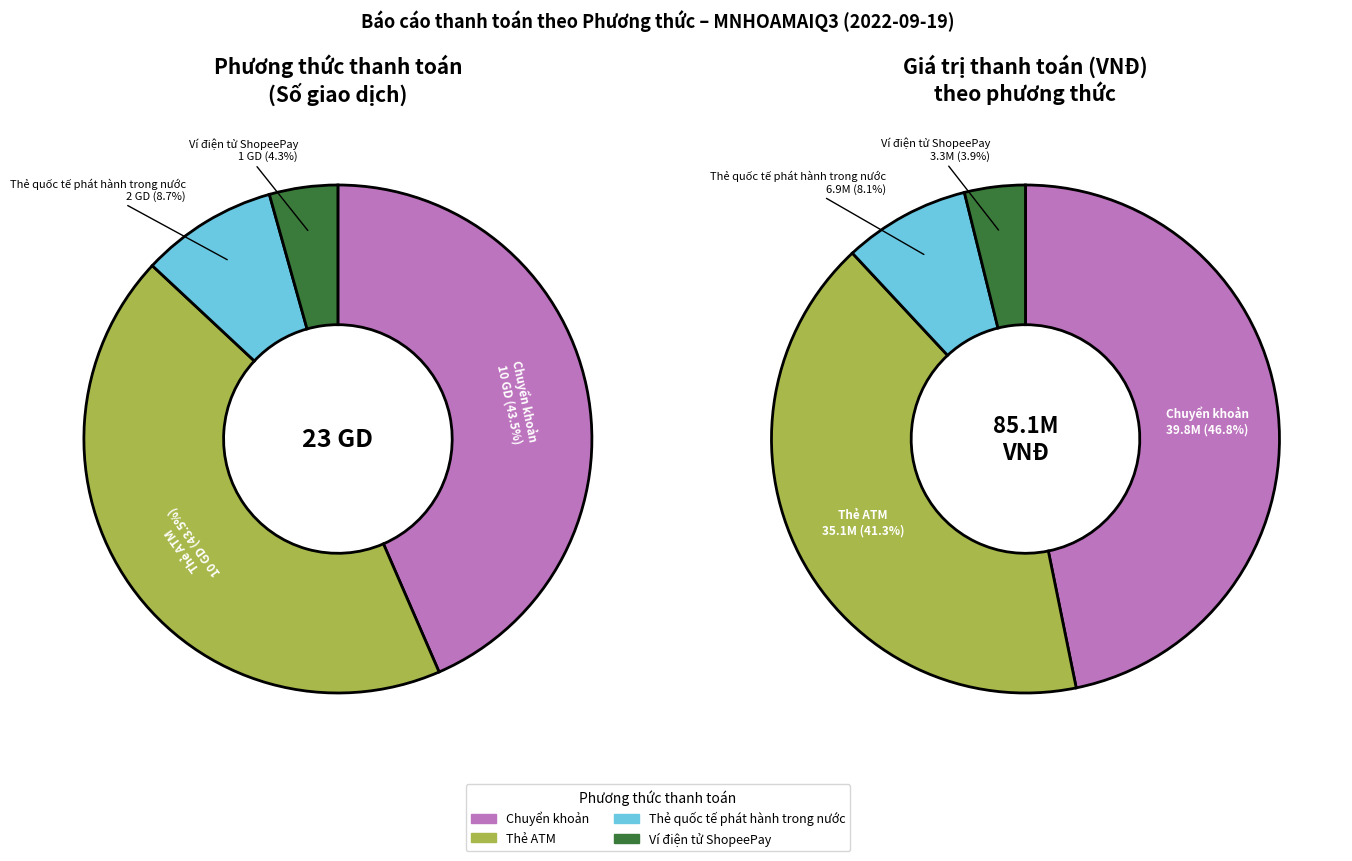

To the nearest percent, what is the average slice percentage?

25%